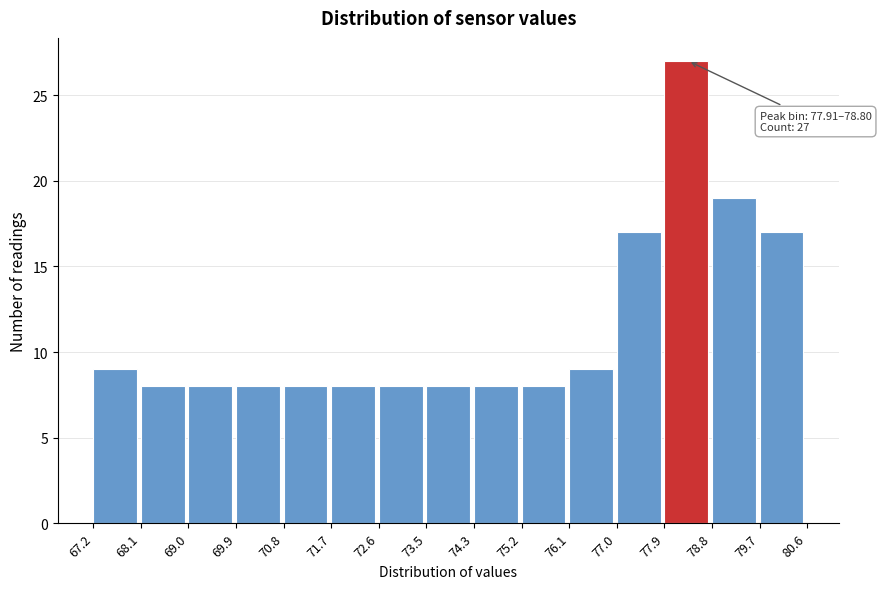

Over which range of the x-axis is the bar tallest?

77.9 to 78.8